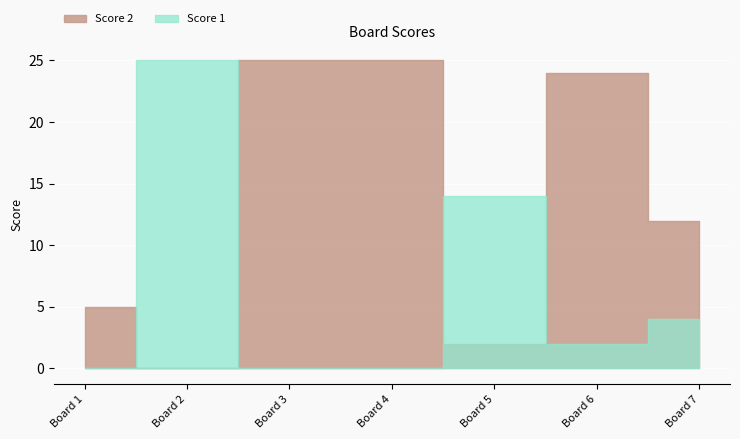

What is the greatest value displayed?

25